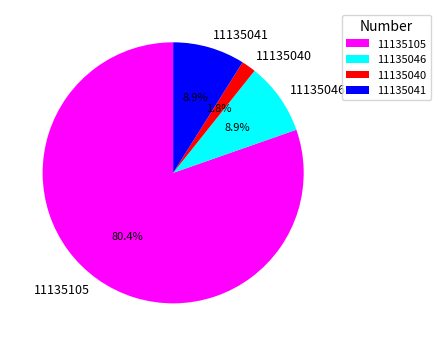

Which category has the biggest portion of the pie?

11135105